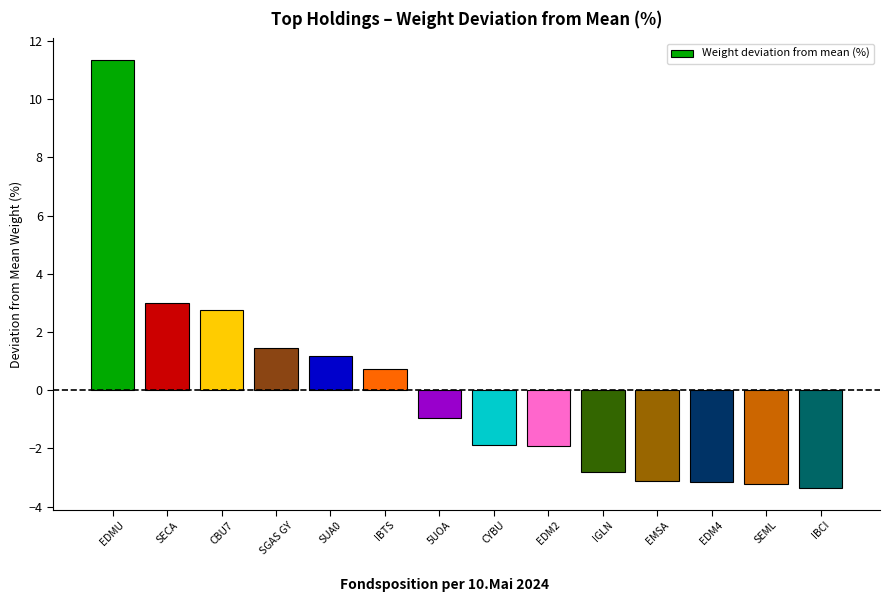

What is the greatest value displayed?

11.4